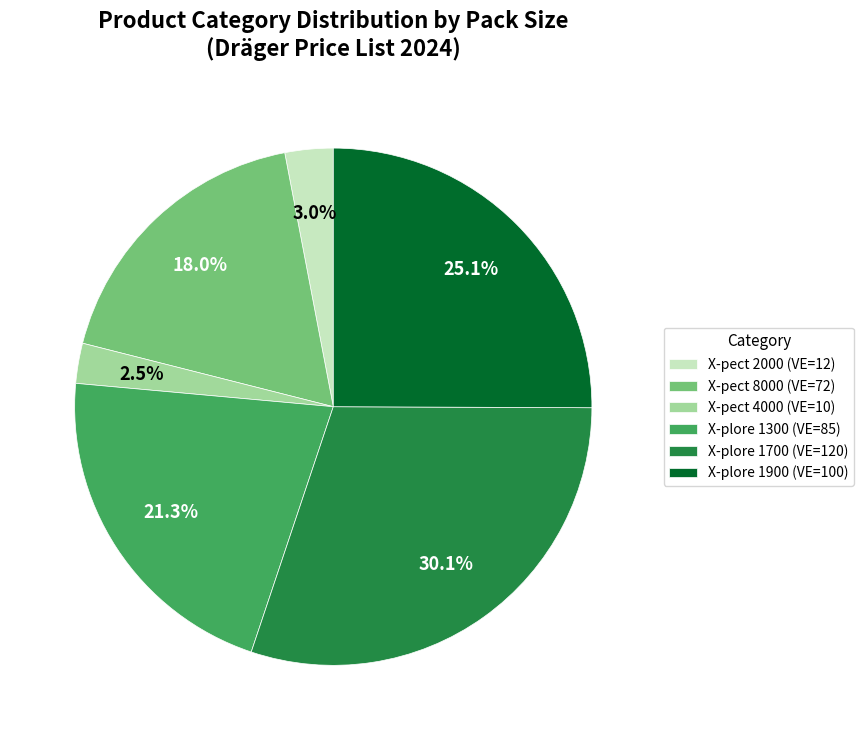

What percentage is NOT represented by X-pect 2000 (VE=12)?

97.0%